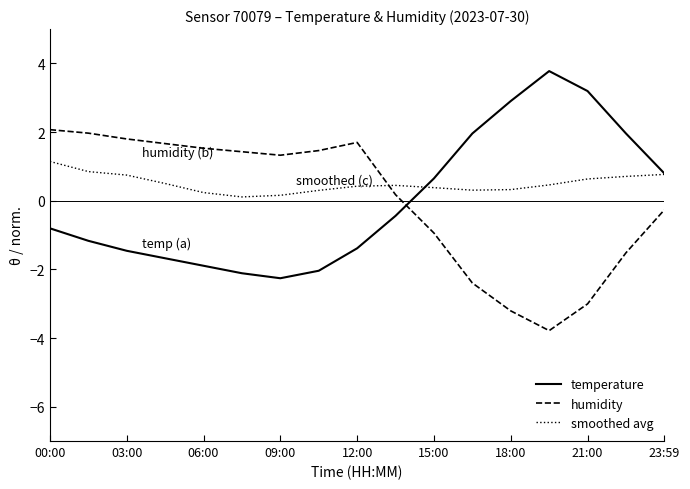

What is the minimum value shown in the chart?

-3.8